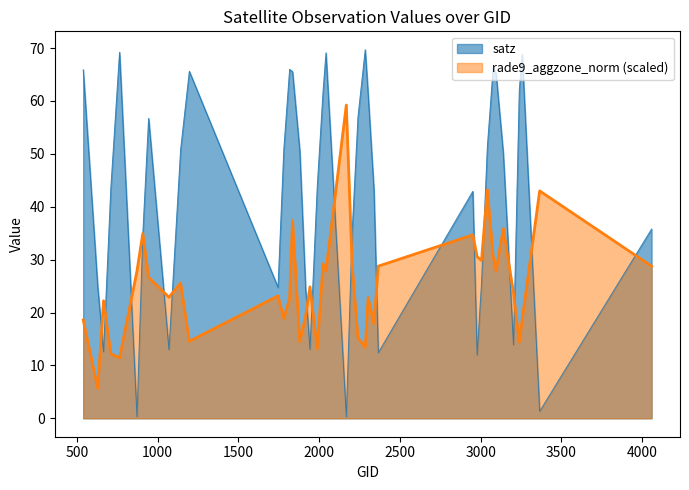

How many values are below 24?

20